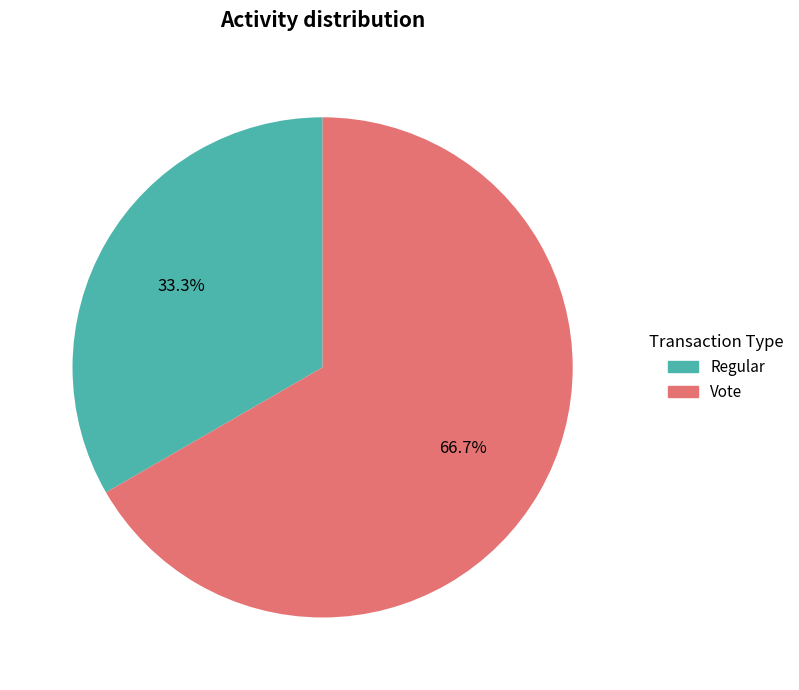

What percentage is the Vote slice, to the nearest percent?

67%